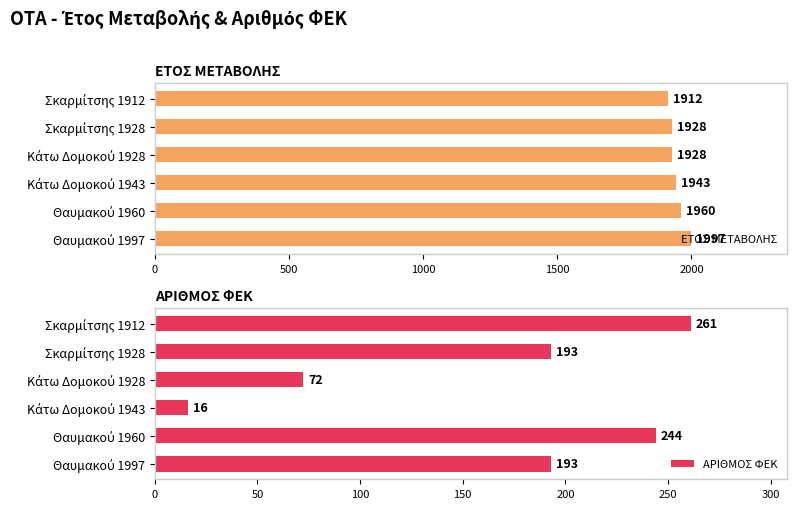

What is the average value of the ΕΤΟΣ ΜΕΤΑΒΟΛΗΣ series?

1945